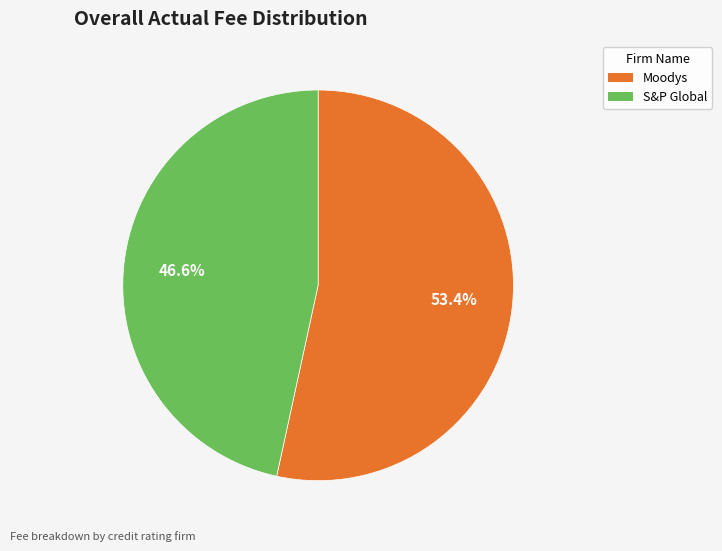

To the nearest percent, what is the average slice percentage?

50%